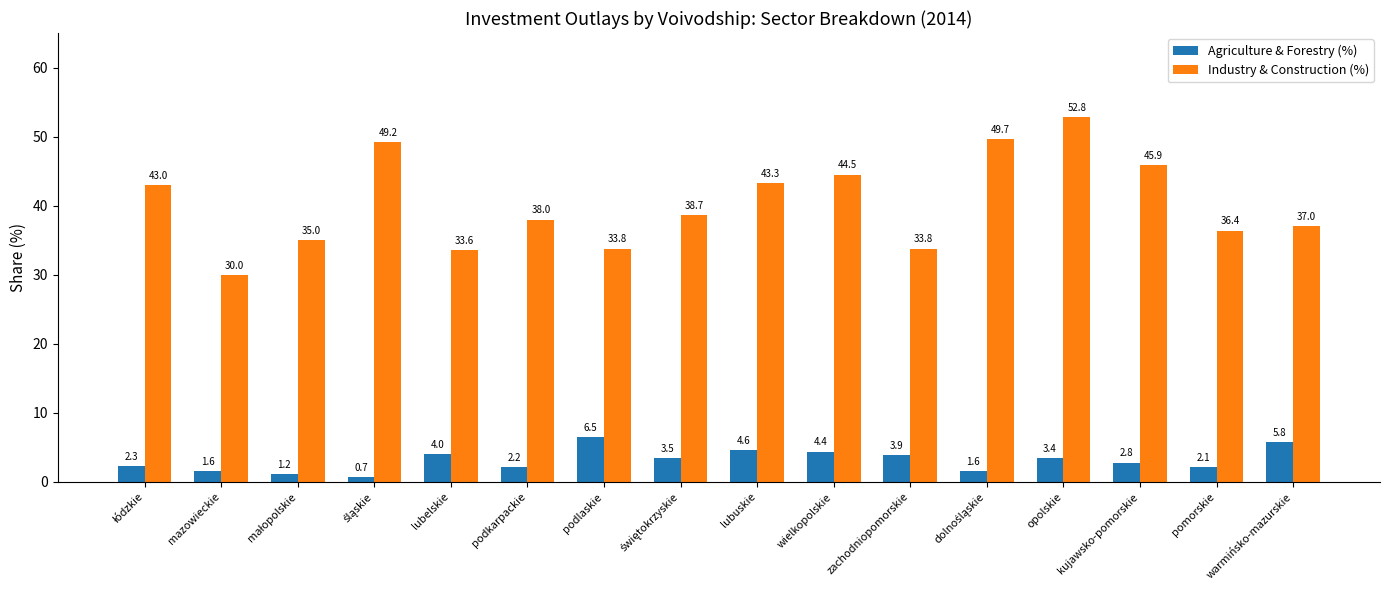

Rank the series by their maximum value, from highest to lowest.

Industry & Construction (%), Agriculture & Forestry (%)